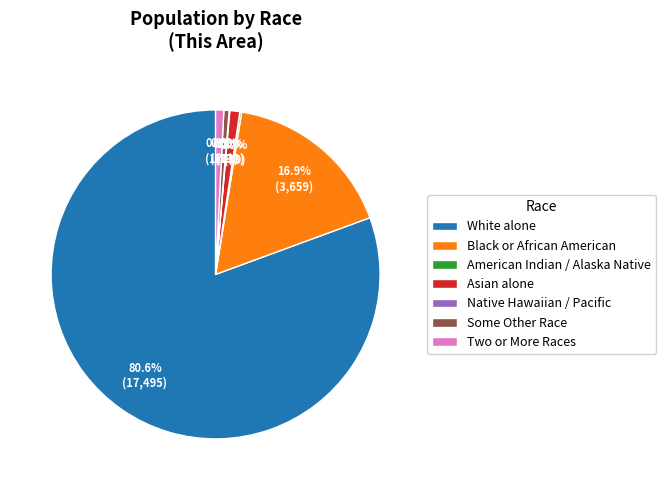

To the nearest percent, what is the average slice percentage?

14%